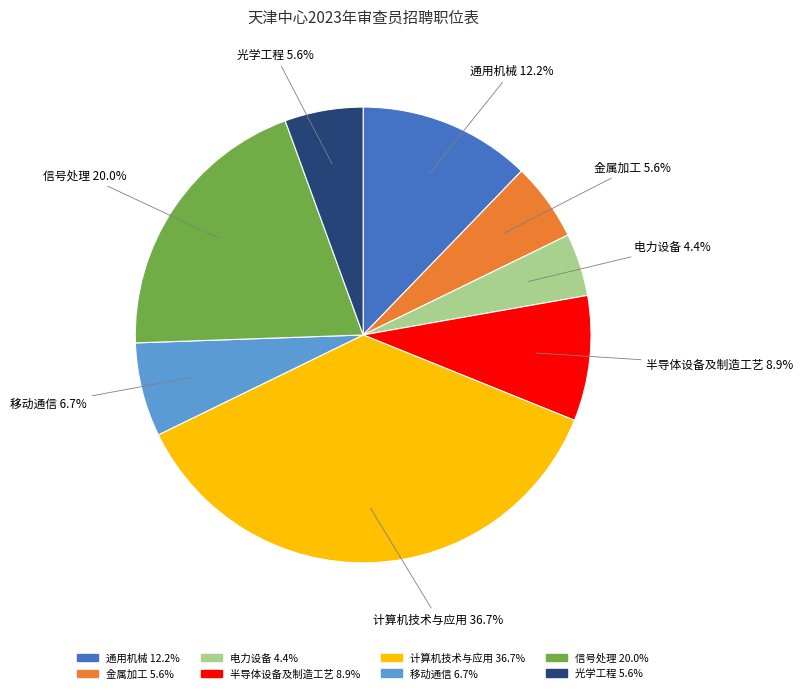

What is the ratio of the value at 金属加工 to the value at 移动通信?

0.8